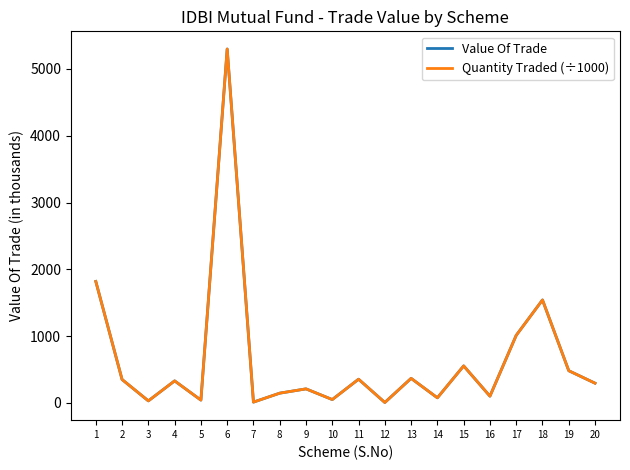

What is the lowest value of the Value Of Trade series?

6.9